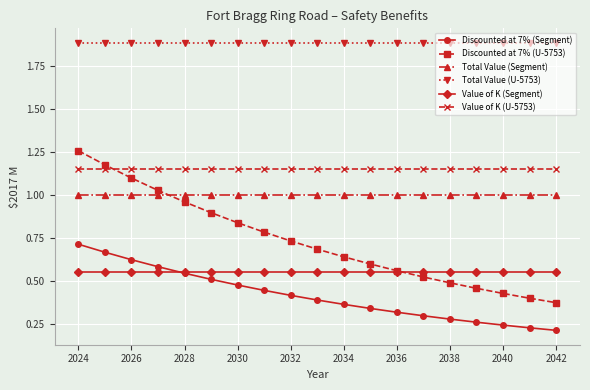

What is the maximum value shown in the chart?

1.9